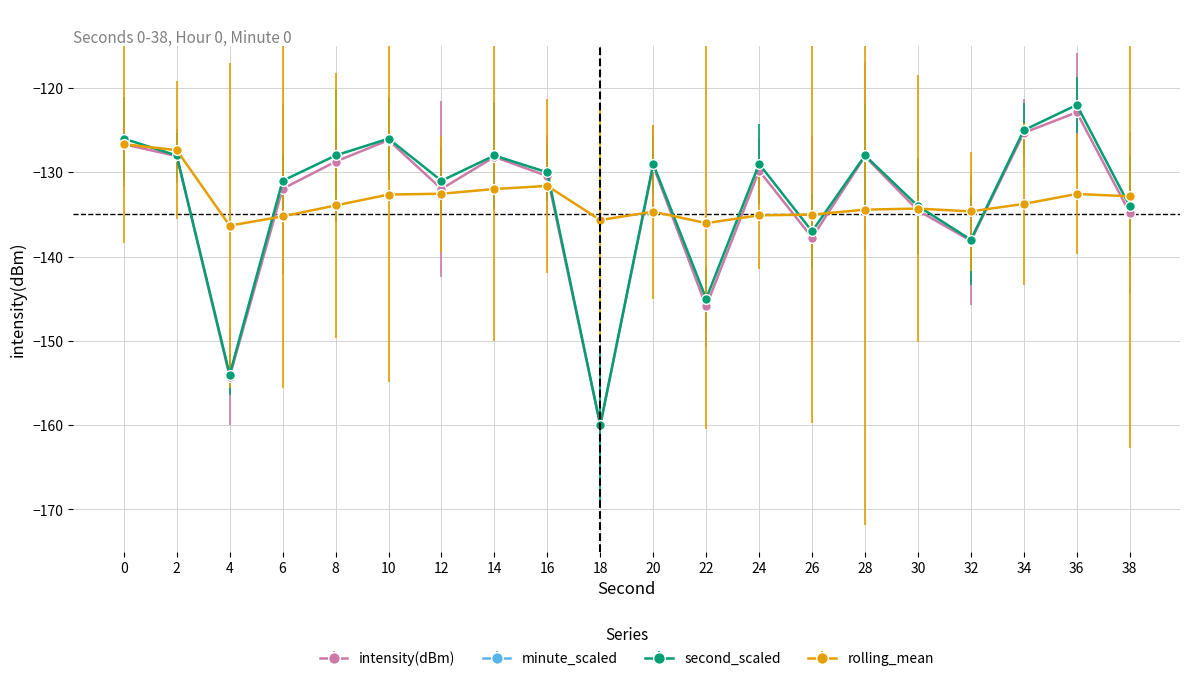

List the series in order of their peak value, lowest first.

rolling_mean, intensity(dBm), second_scaled